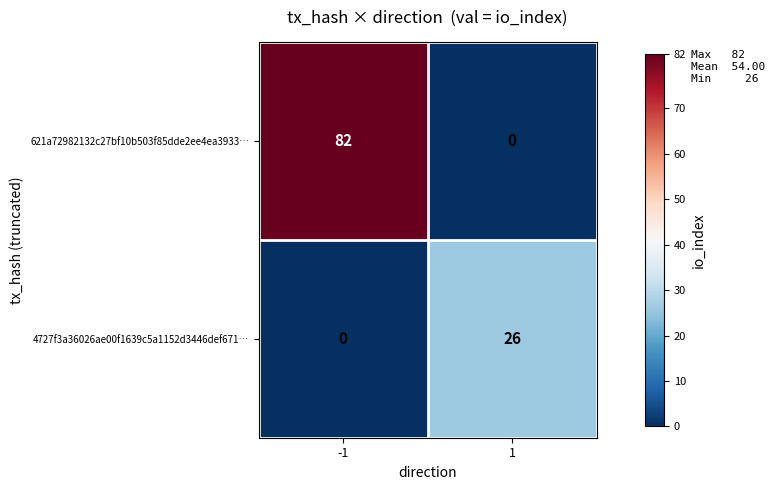

Rank the series by their maximum value, from lowest to highest.

4727f3a36026ae00f1639c5a1152d3446def671…, 621a72982132c27bf10b503f85dde2ee4ea3933…